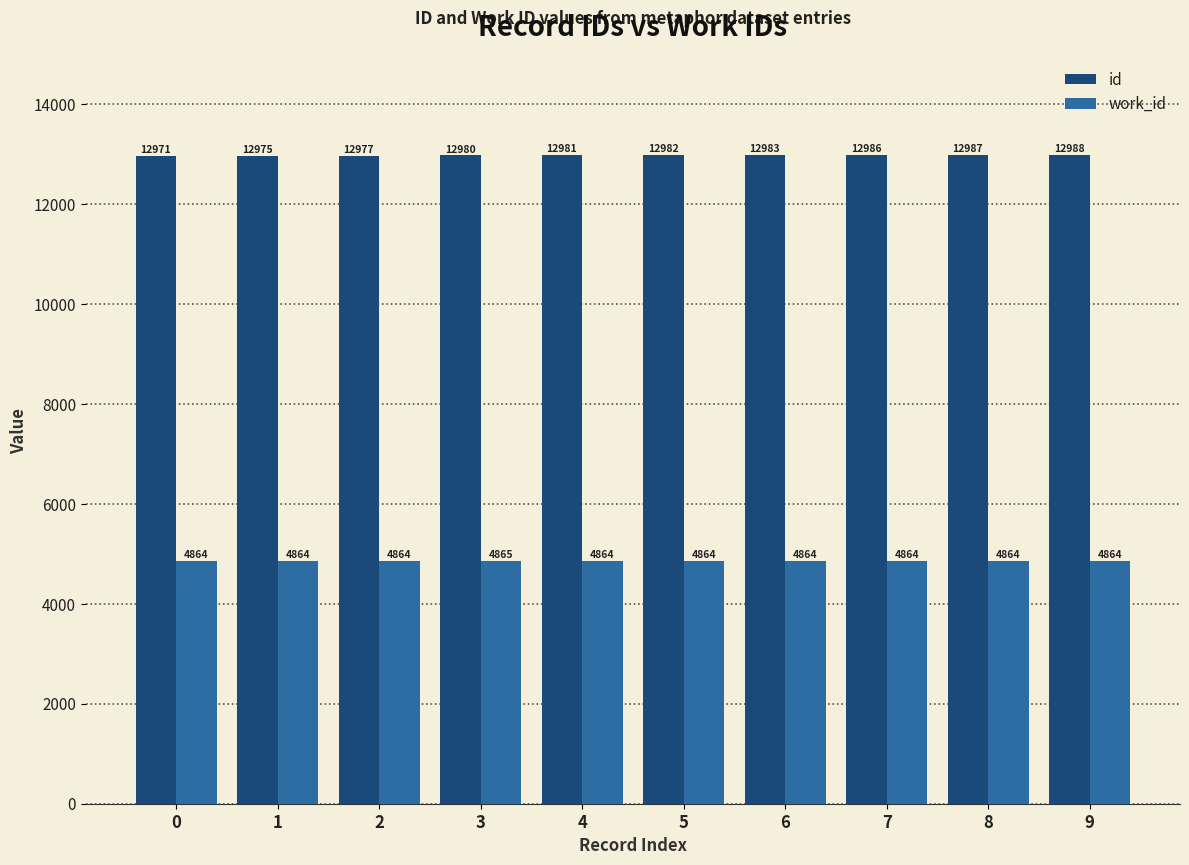

The id series shows 23303 at 9. True or false?

False